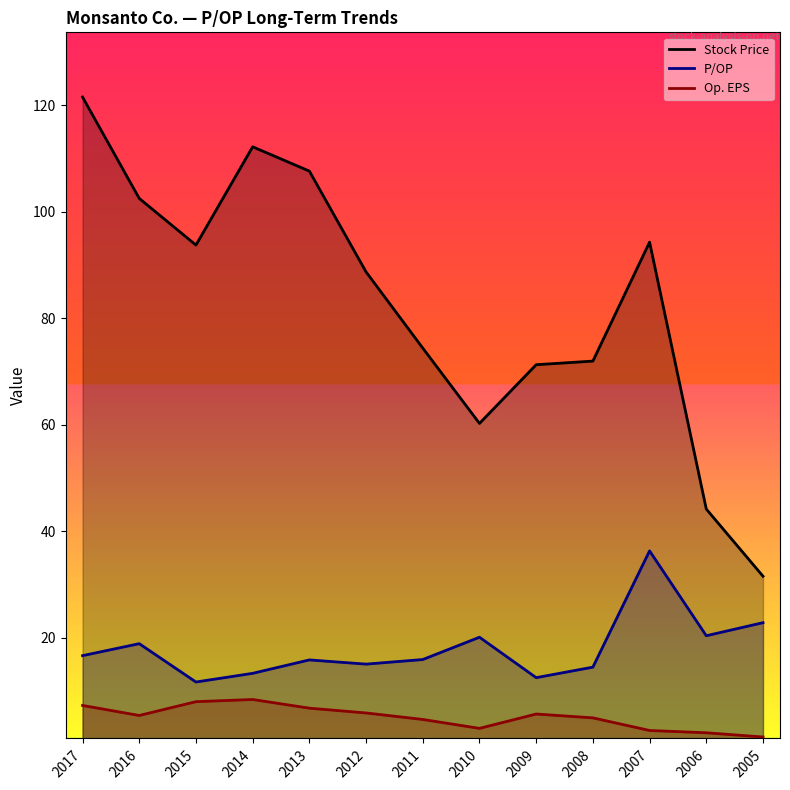

How many values in the Stock Price series are below 88?

6